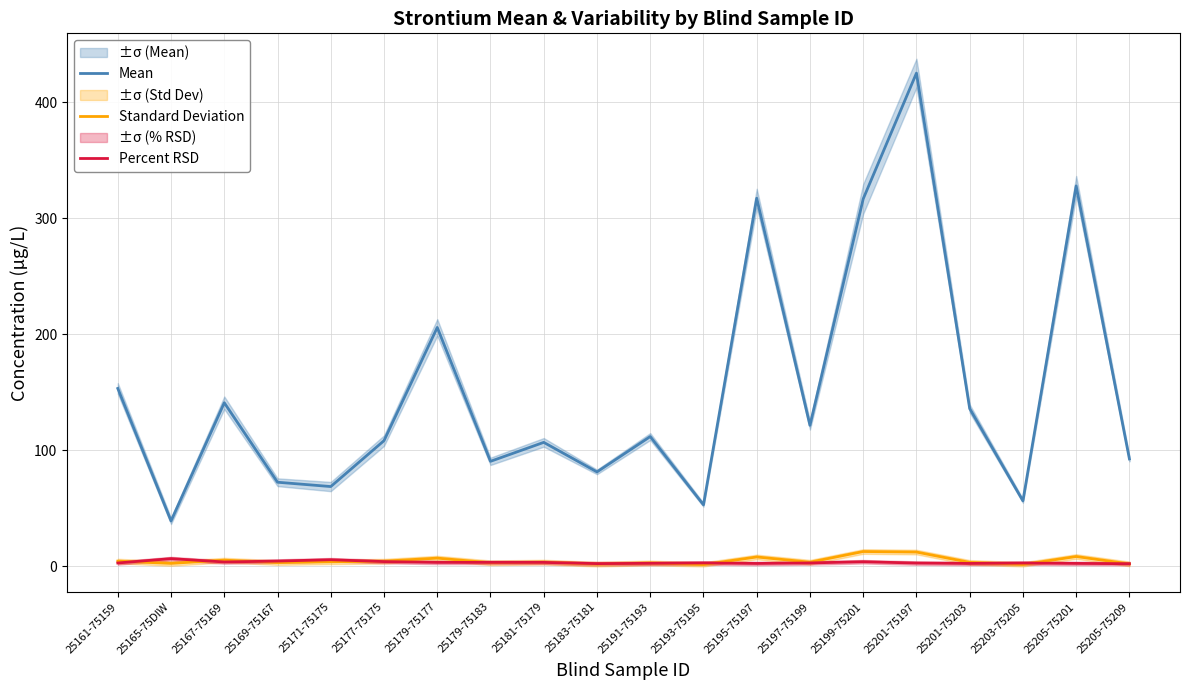

What is the difference between the highest and lowest values at 25203-75205?

54.9